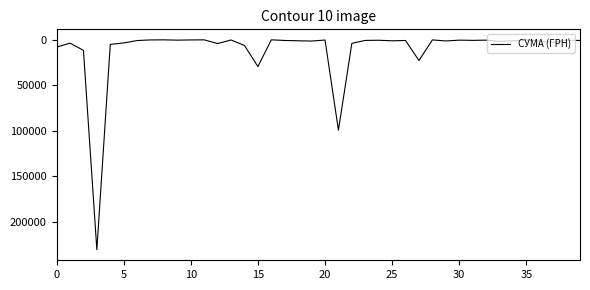

What is the greatest value displayed?

230842.2